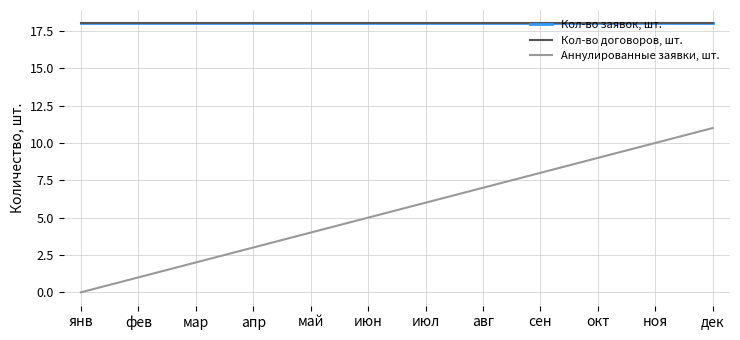

Is the value of Кол-во заявок, шт. at мар greater than the value of Кол-во договоров, шт. at ноя?

No